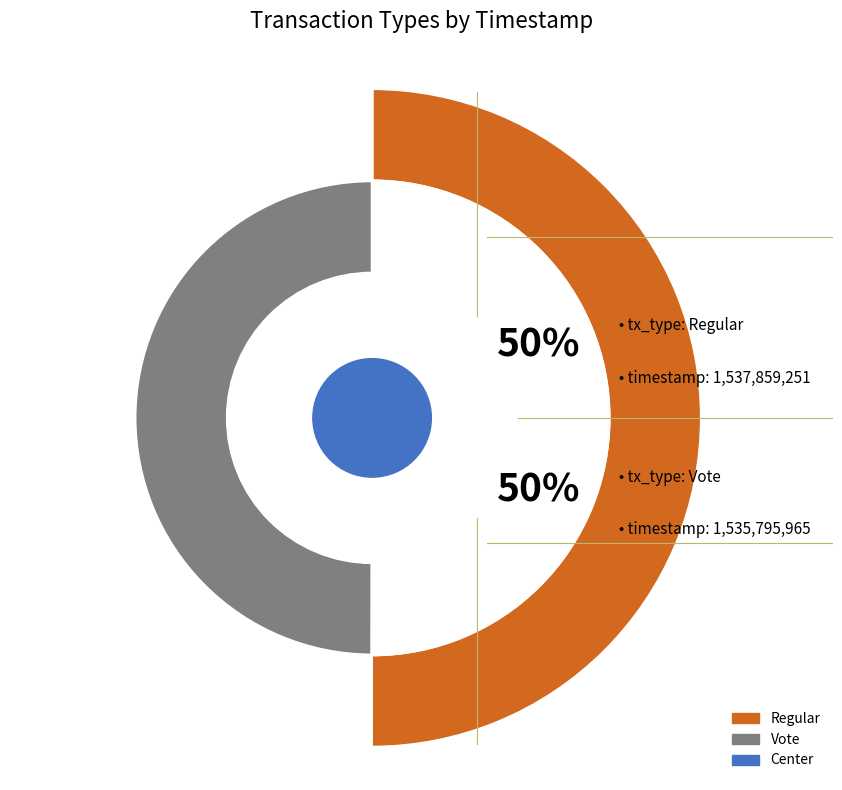

Approximately how many times larger is the value at Regular compared to Vote?

1.0